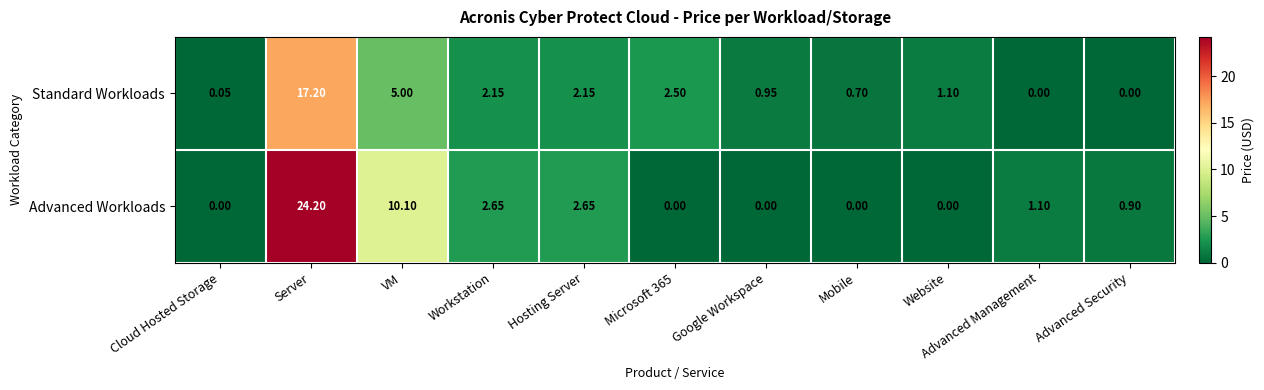

At which label does Standard Workloads first exceed 1?

Server